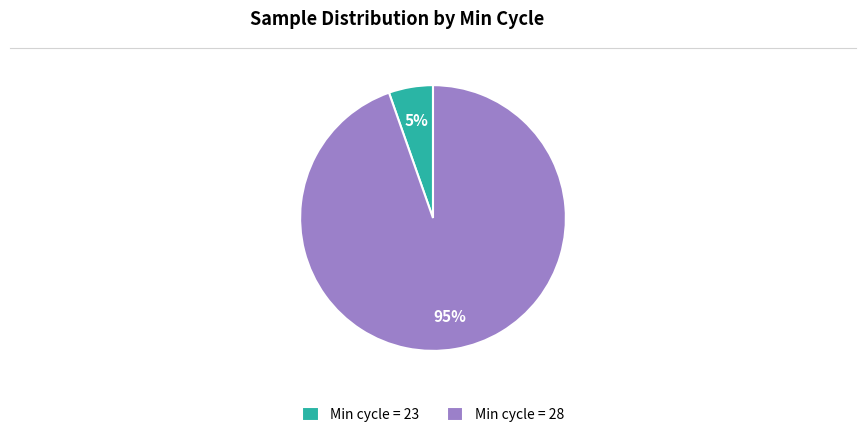

Is it true that Min cycle = 28 is 95% of the pie?

True